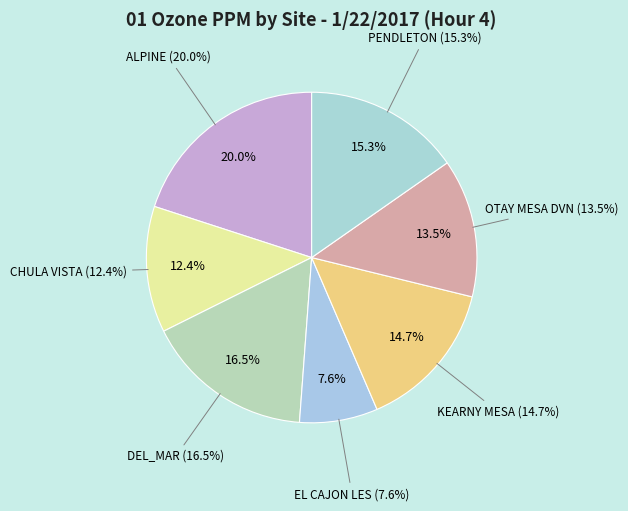

What percentage is the EL CAJON LES slice, to the nearest percent?

8%